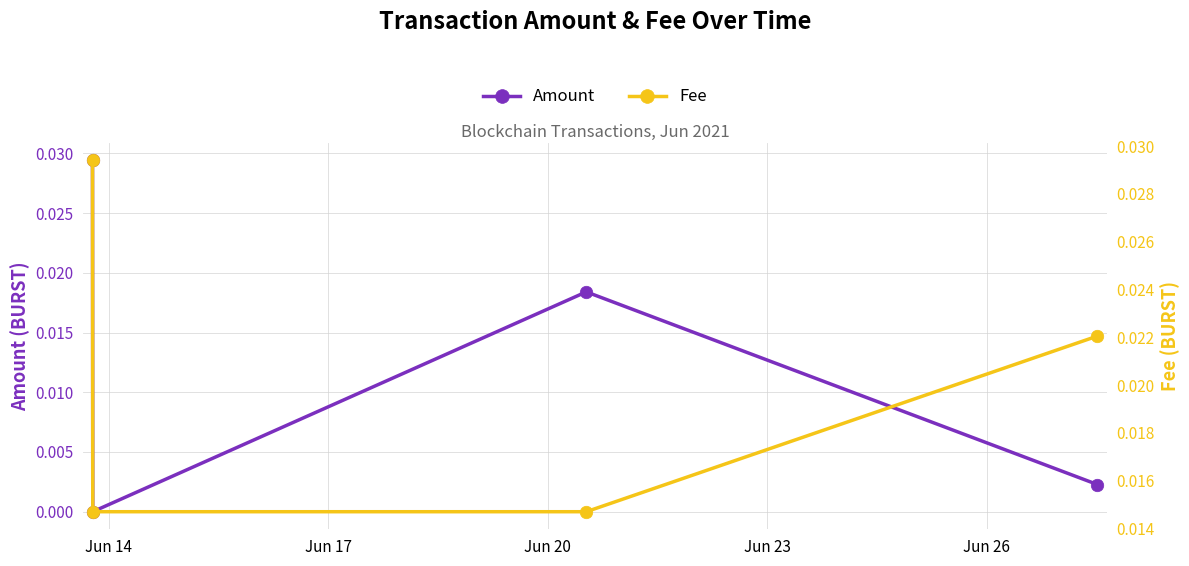

Does the chart display data point markers on the line(s)?

Yes